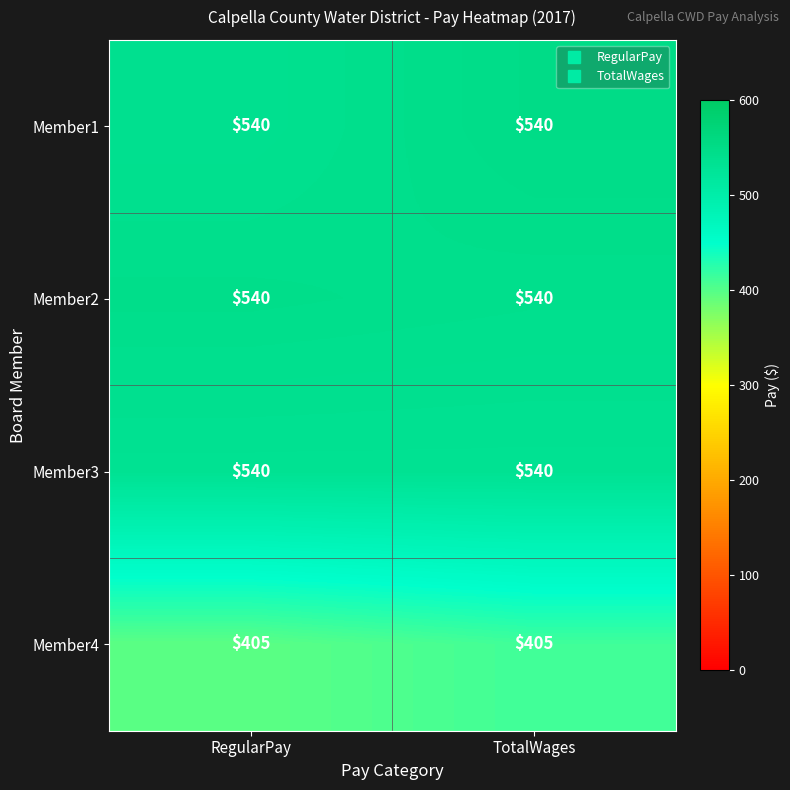

How many categories are shown in the chart?

2